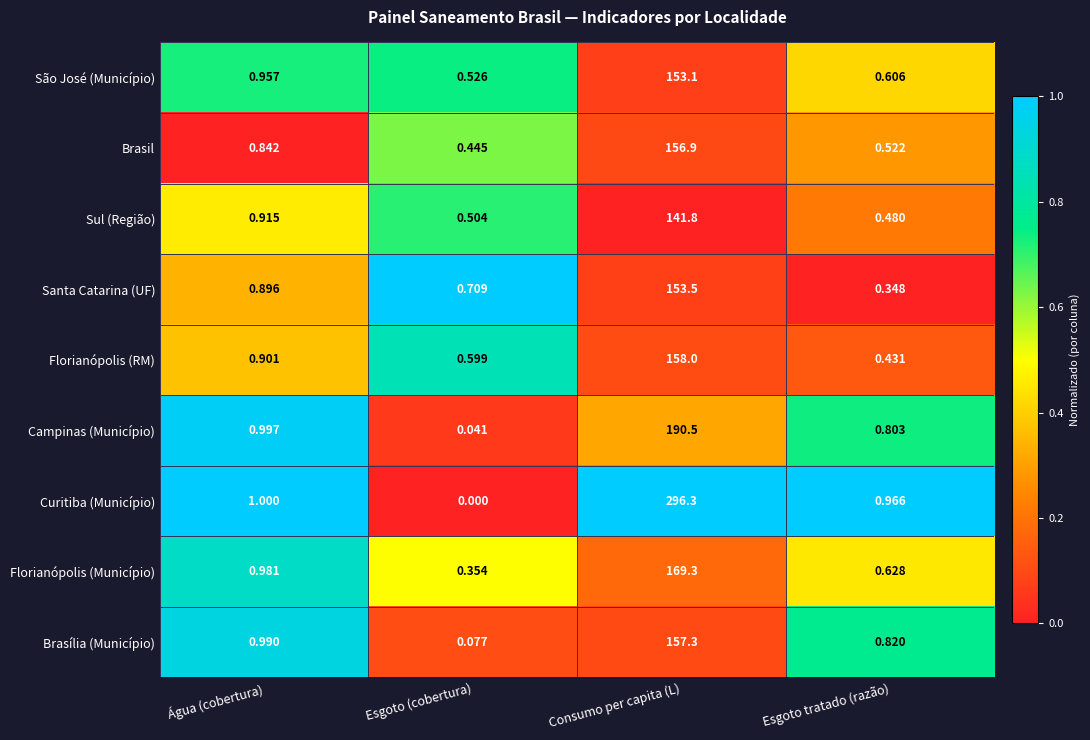

Which category has the highest value across all series?

Consumo per capita (L)